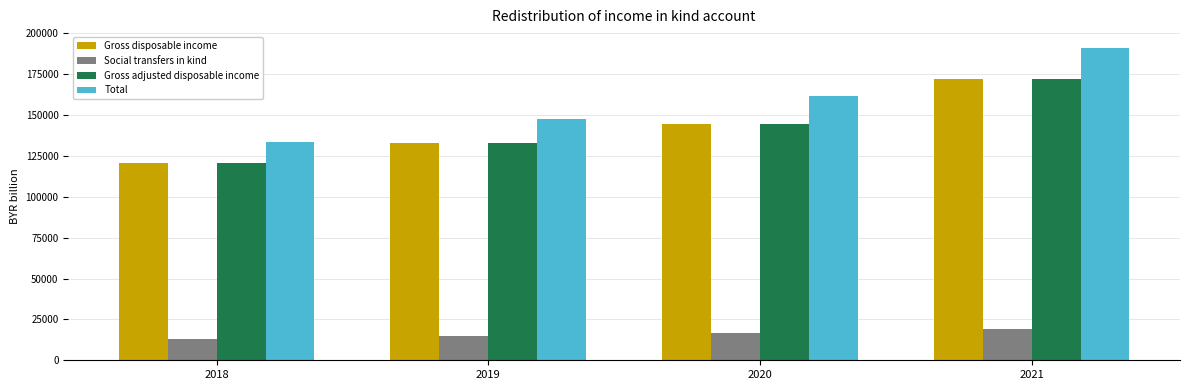

How many categories are shown in the chart?

4